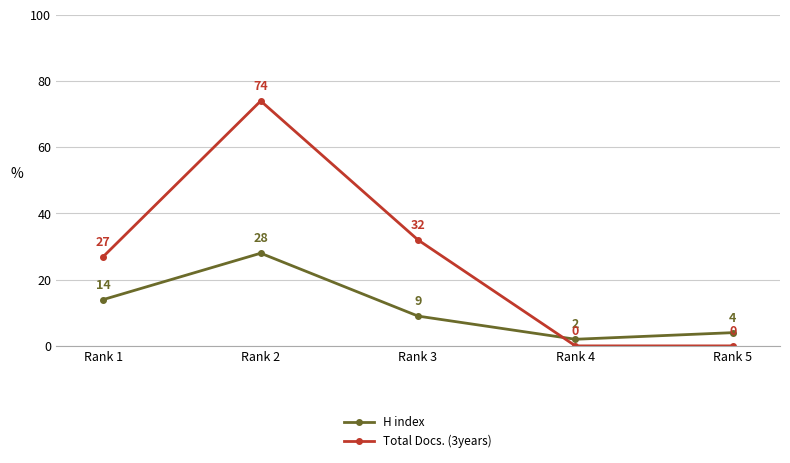

Reading right to left, what are all the values shown in this chart?

H index: Rank 5=4	Rank 4=2	Rank 3=9	Rank 2=28	Rank 1=14
Total Docs. (3years): Rank 5=0	Rank 4=0	Rank 3=32	Rank 2=74	Rank 1=27